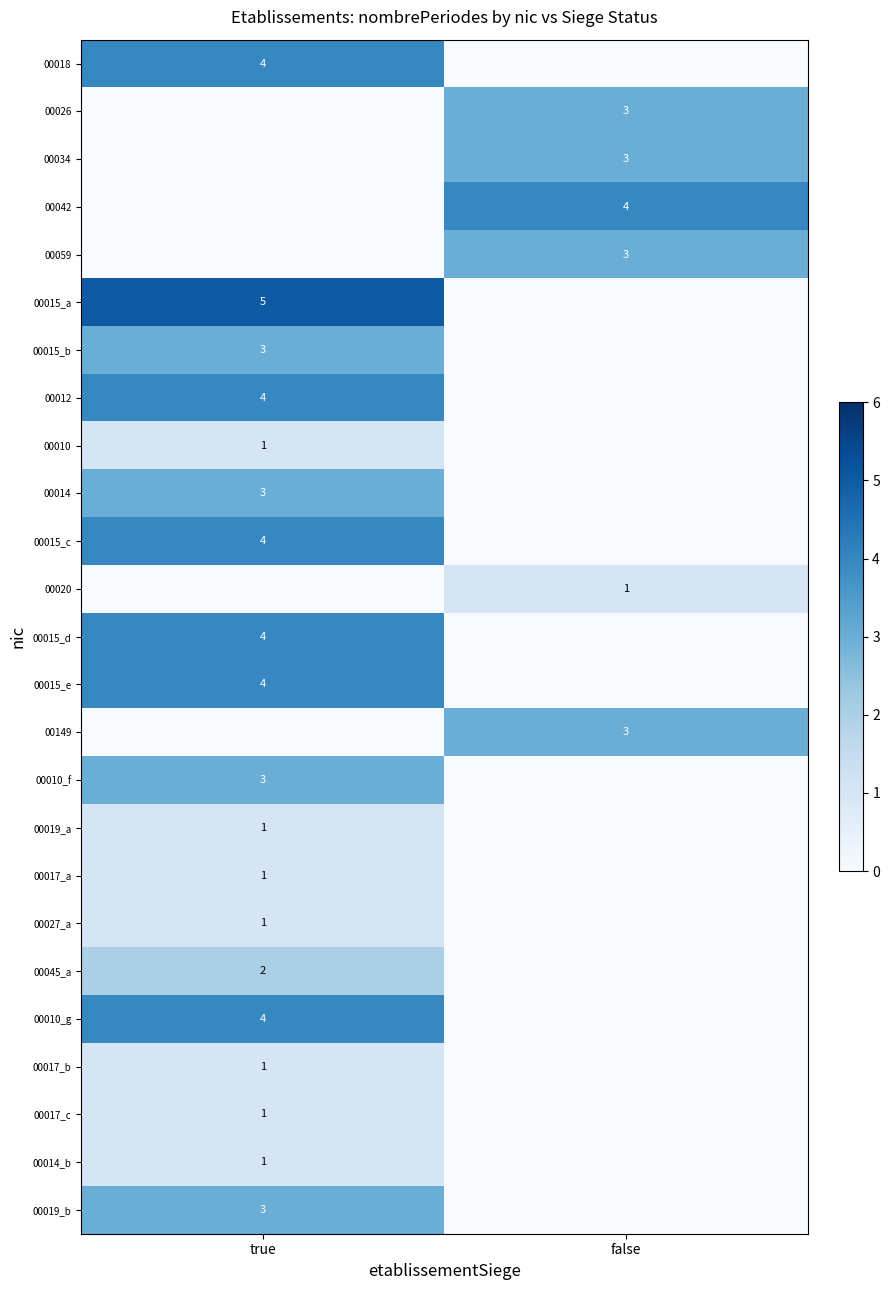

The 00019_b series shows 4 at true. True or false?

False